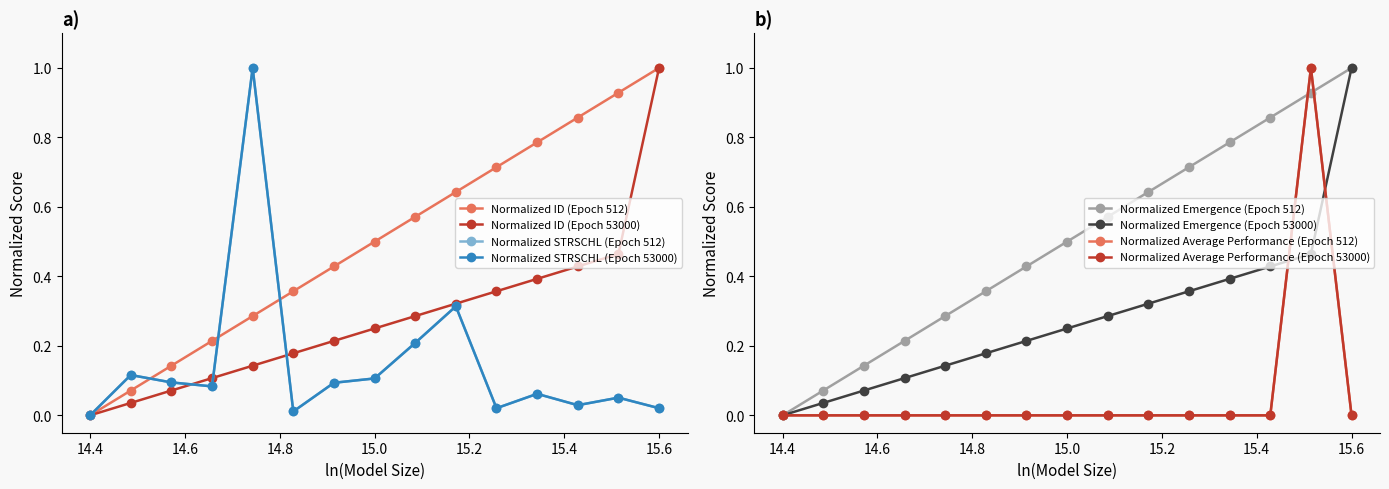

Where is the first local maximum for STRSCHL norm (Epoch 512)?

2